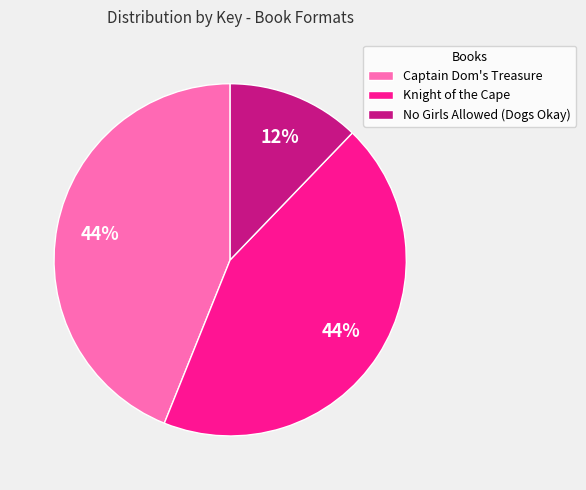

The No Girls Allowed (Dogs Okay) slice represents 17% of the pie. True or false?

False